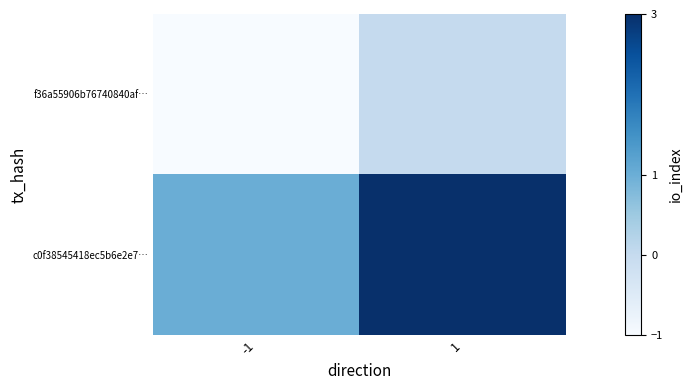

Reading left to right, transcribe all the data shown in this chart.

f36a55906b76740840af…: -1=-1	1=0
c0f38545418ec5b6e2e7…: -1=1	1=3